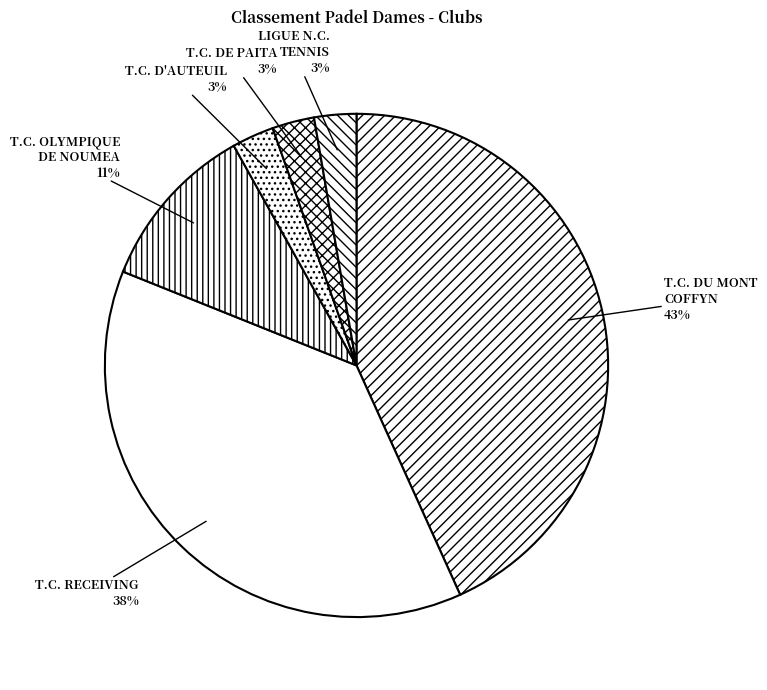

Is it true that T.C. RECEIVING is 38% of the pie?

True